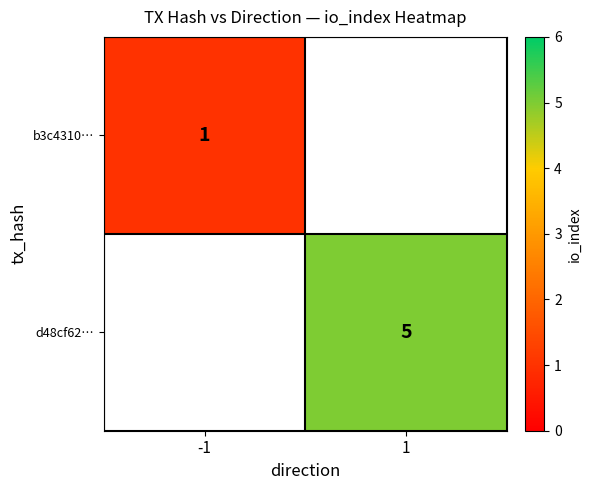

Which label corresponds to the smallest value in the chart?

-1